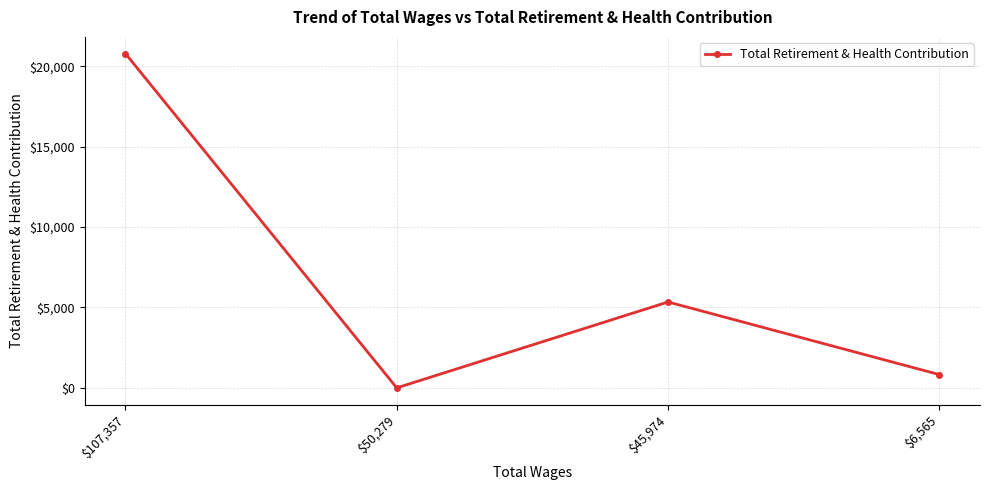

Approximately how many times larger is the value at $45,974 compared to $107,357?

0.3